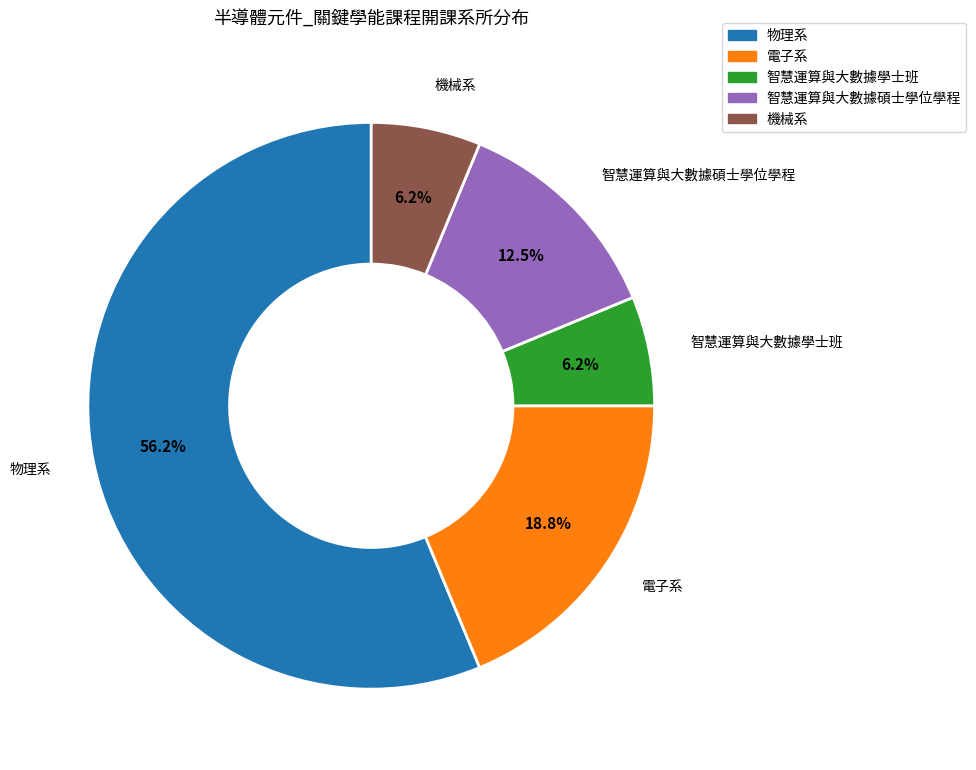

Which slice is the largest?

物理系